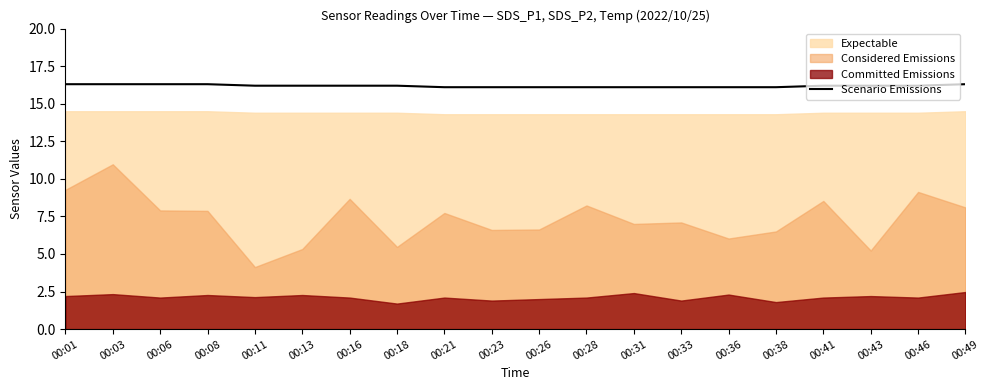

Reading right to left, extract all data points from this chart.

00:49=16.3	00:46=16.2	00:43=16.2	00:41=16.2	00:38=16.1	00:36=16.1	00:33=16.1	00:31=16.1	00:28=16.1	00:26=16.1	00:23=16.1	00:21=16.1	00:18=16.2	00:16=16.2	00:13=16.2	00:11=16.2	00:08=16.3	00:06=16.3	00:03=16.3	00:01=16.3